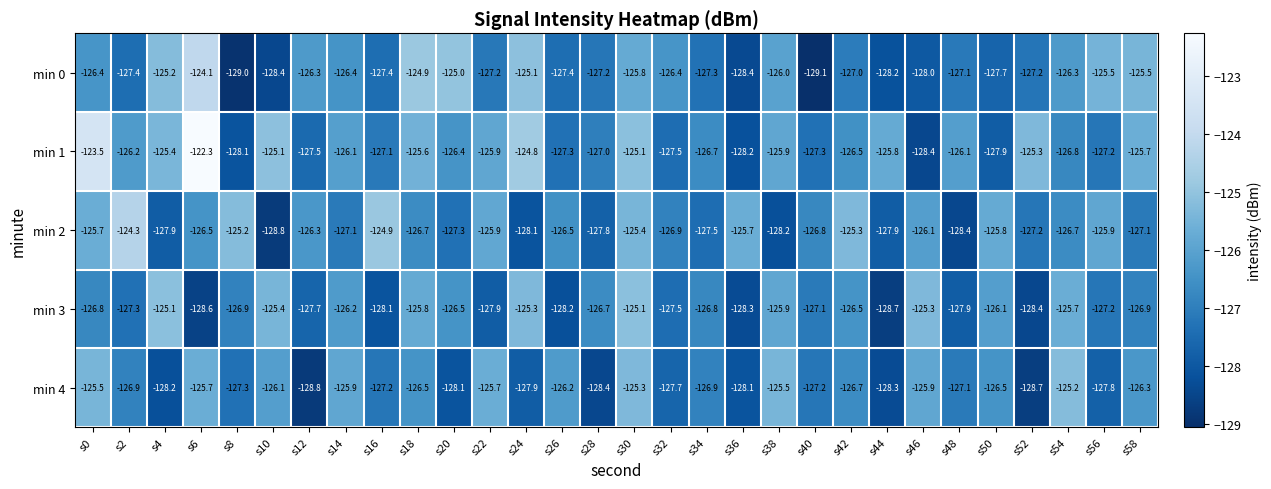

At which category is the sum across all series the highest?

s30